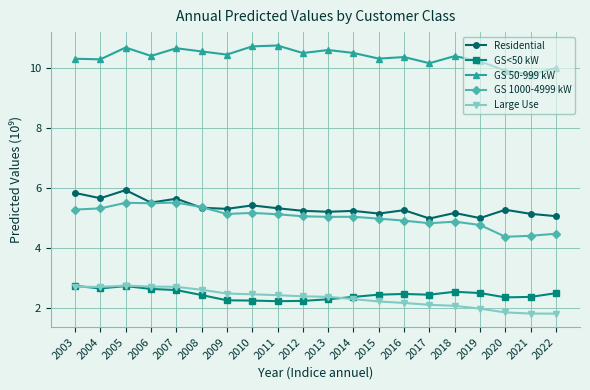

True or false: GS 50-999 kW and GS 1000-4999 kW cross at least once.

False